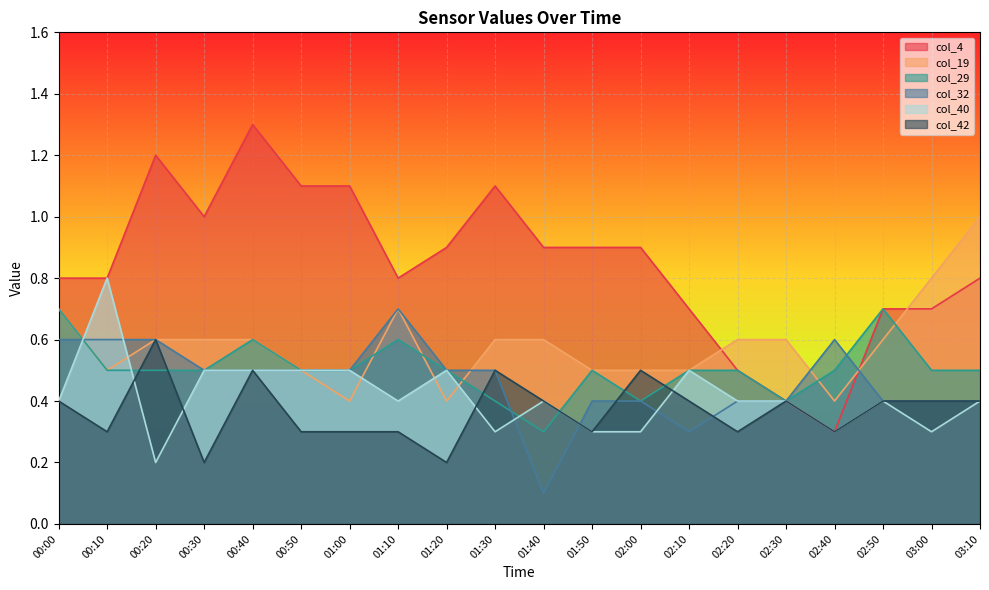

What is the difference between the highest and lowest values at 02:30?

0.2